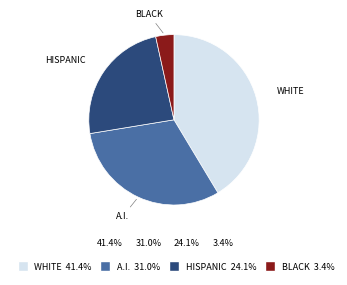

Does any single category account for the majority?

No